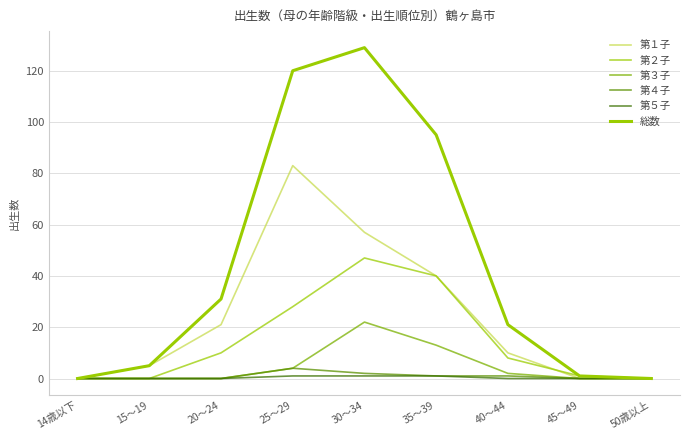

Does the chart display data point markers on the line(s)?

No